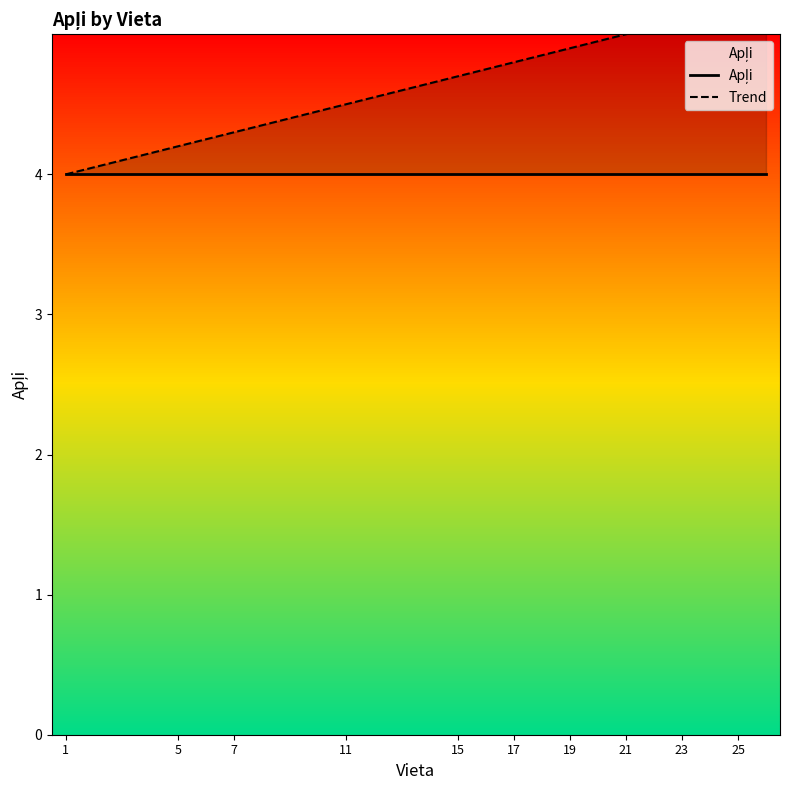

Does the chart display data point markers on the line(s)?

No